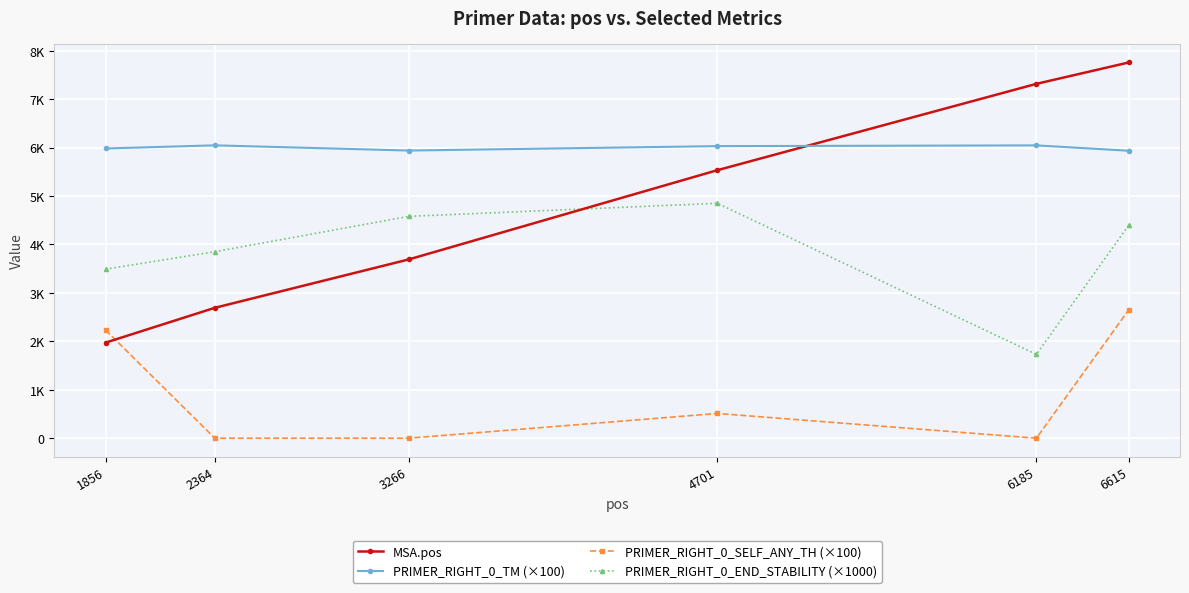

Reading left to right, extract all data points from this chart.

MSA.pos: 1973.0	2692.0	3691.0	5533.0	7316.0	7758.0
PRIMER_RIGHT_0_TM (×100): 5981.9	6046.5	5939.1	6030.4	6045.7	5934.7
PRIMER_RIGHT_0_SELF_ANY_TH (×100): 2233.0	0.0	0.0	511.0	0.0	2653.0
PRIMER_RIGHT_0_END_STABILITY (×1000): 3490.0	3850.0	4580.0	4850.0	1730.0	4400.0